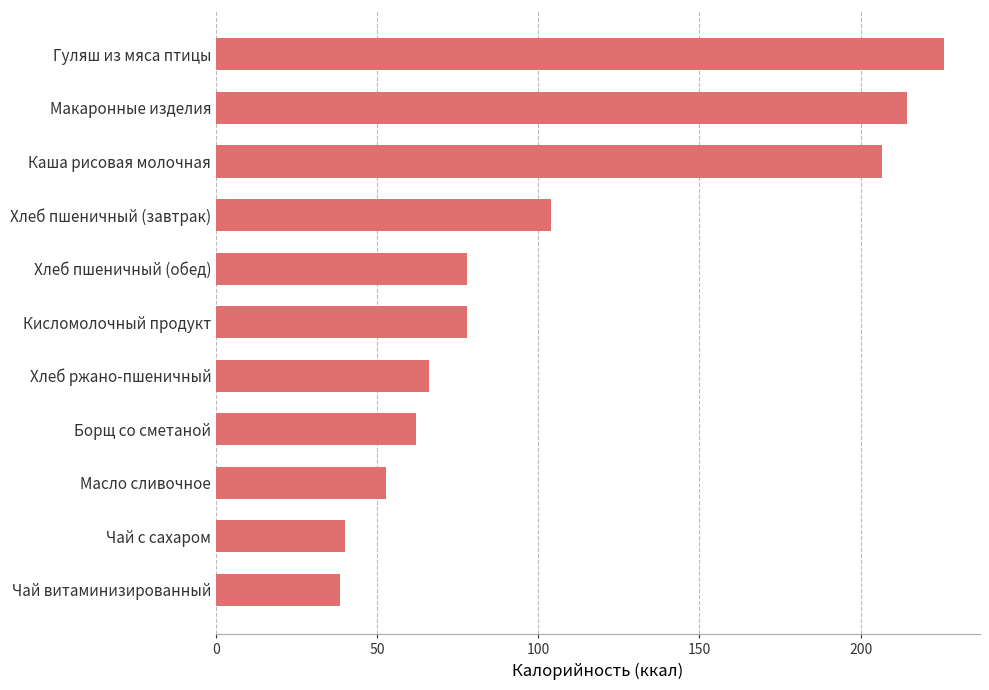

Approximately how many times larger is the value at Хлеб пшеничный (завтрак) compared to Борщ со сметаной?

1.7